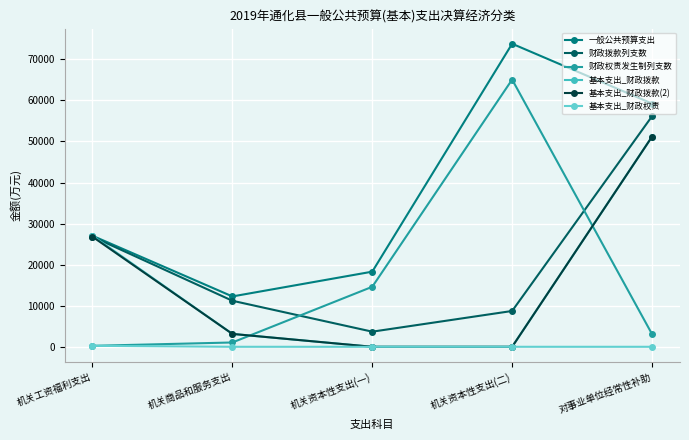

How many data points in 一般公共预算支出 are less than 27036?

2